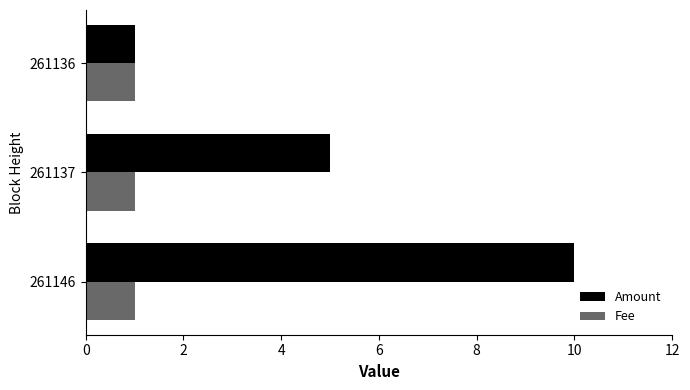

The value of Fee at 261136 is 1. True or false?

True